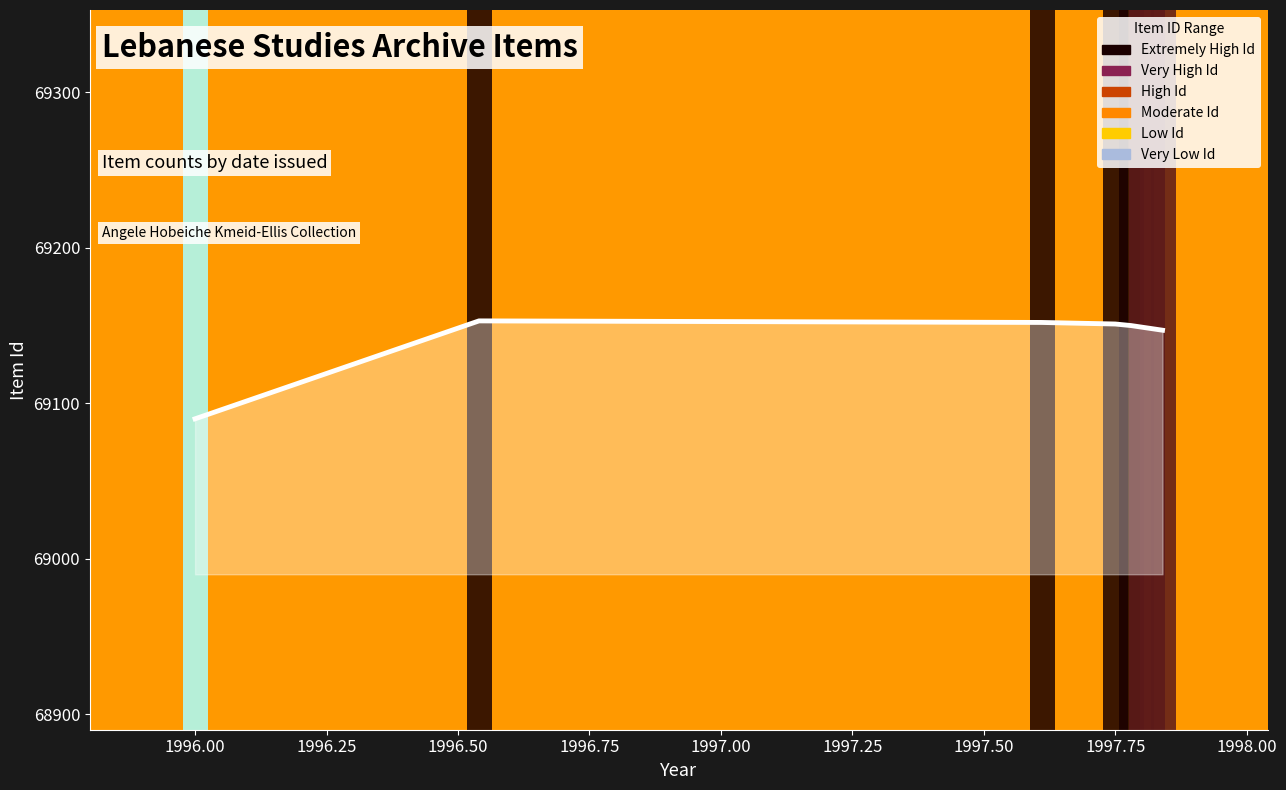

What is the smallest value displayed?

69090